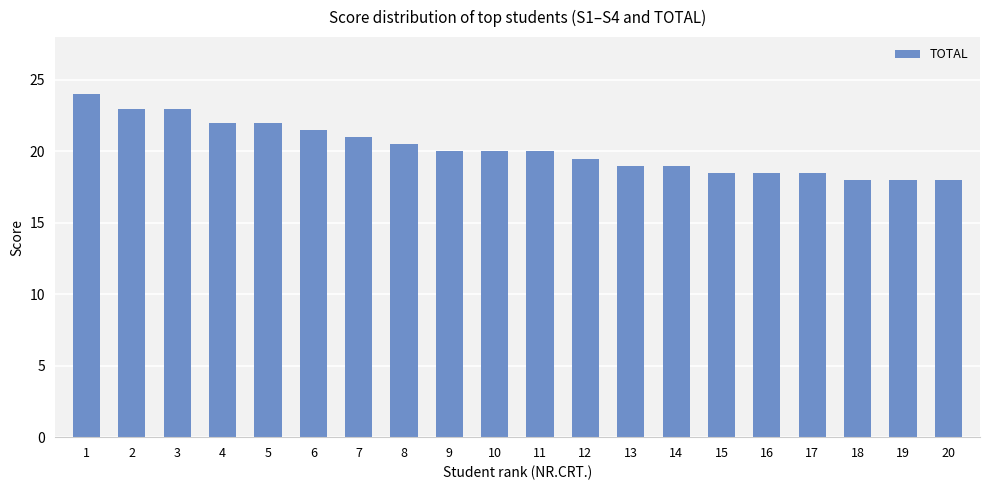

How many bars are there in total?

20